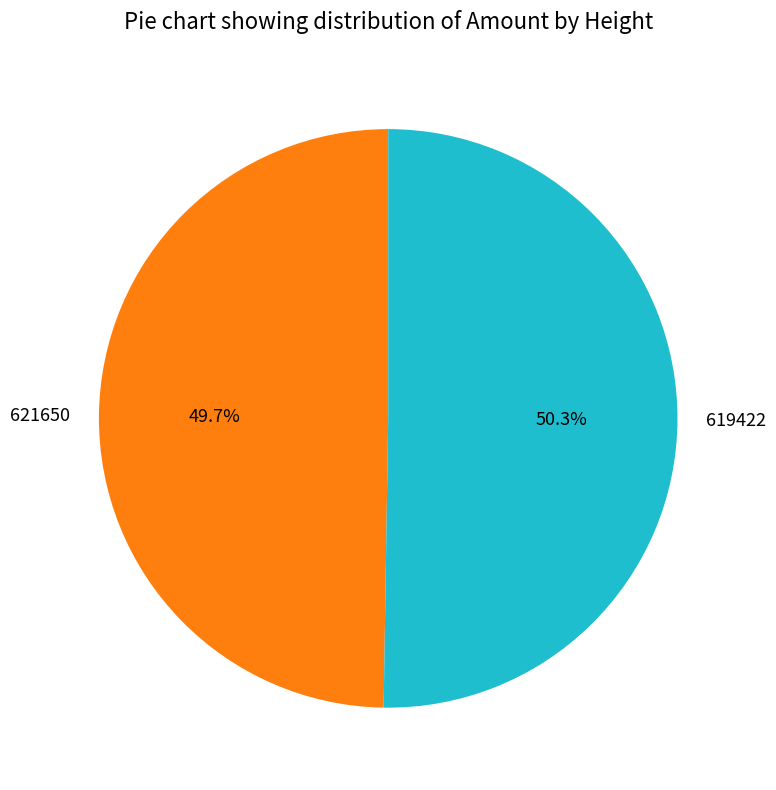

To the nearest percent, what is the average slice percentage?

50%